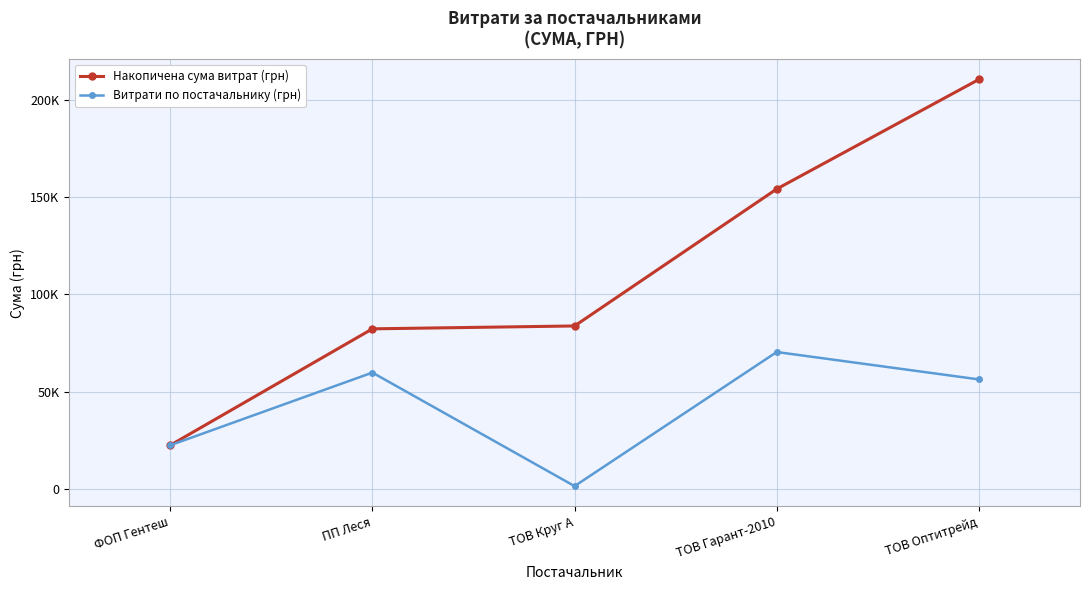

Is this an area chart (filled region under the line)?

No